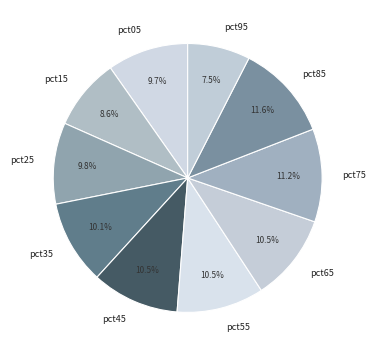

To the nearest percent, what is the combined percentage of pct75 and pct15?

20%